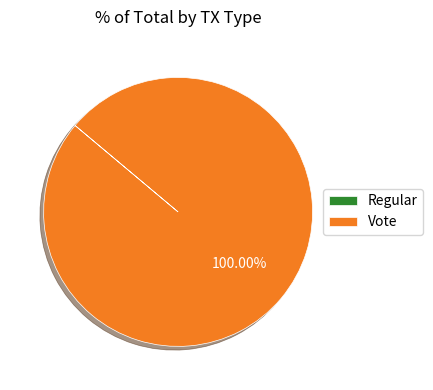

To the nearest percent, what portion does Vote represent?

100%